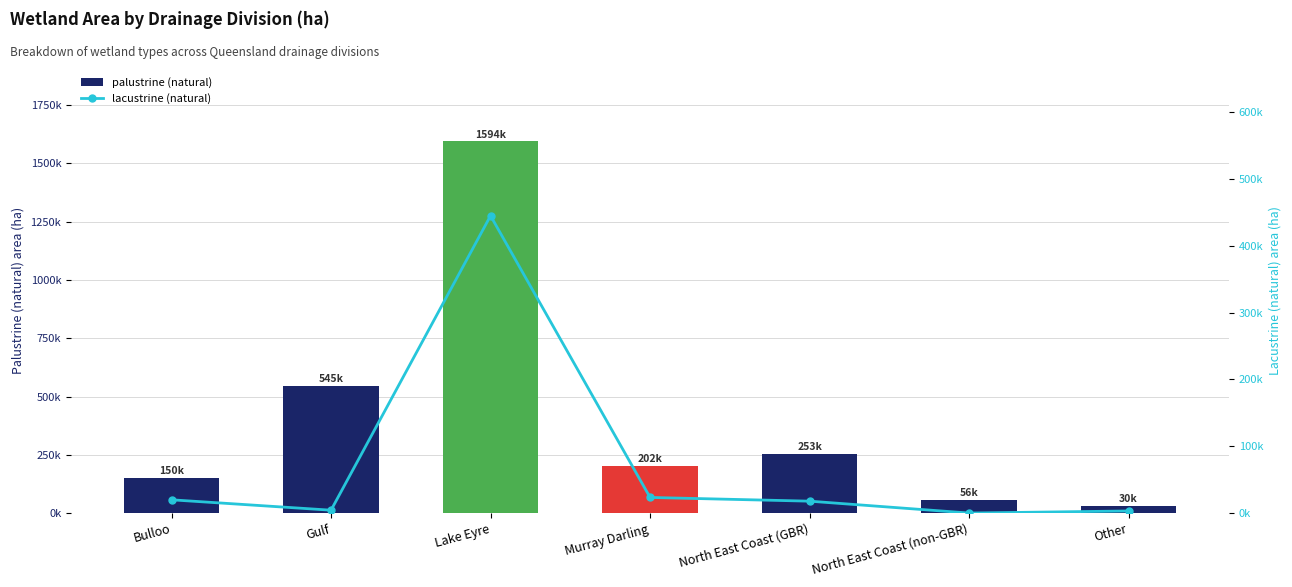

What position from the left is North East Coast (non-GBR)?

6